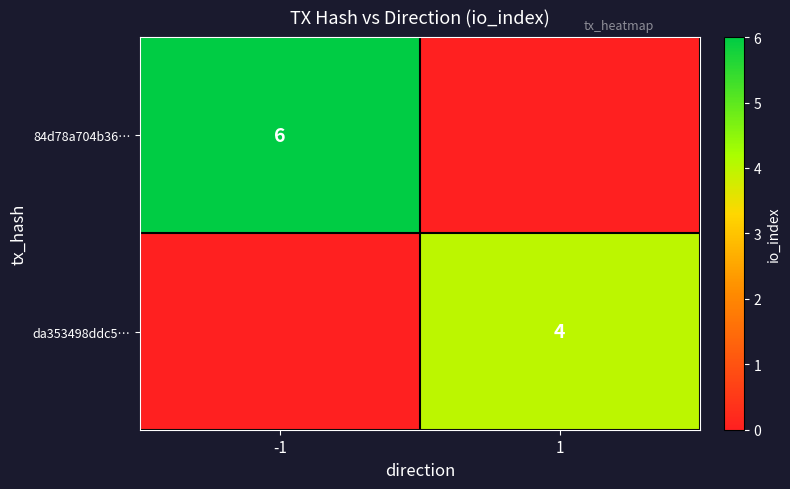

At how many categories does at least one series exceed 5?

1